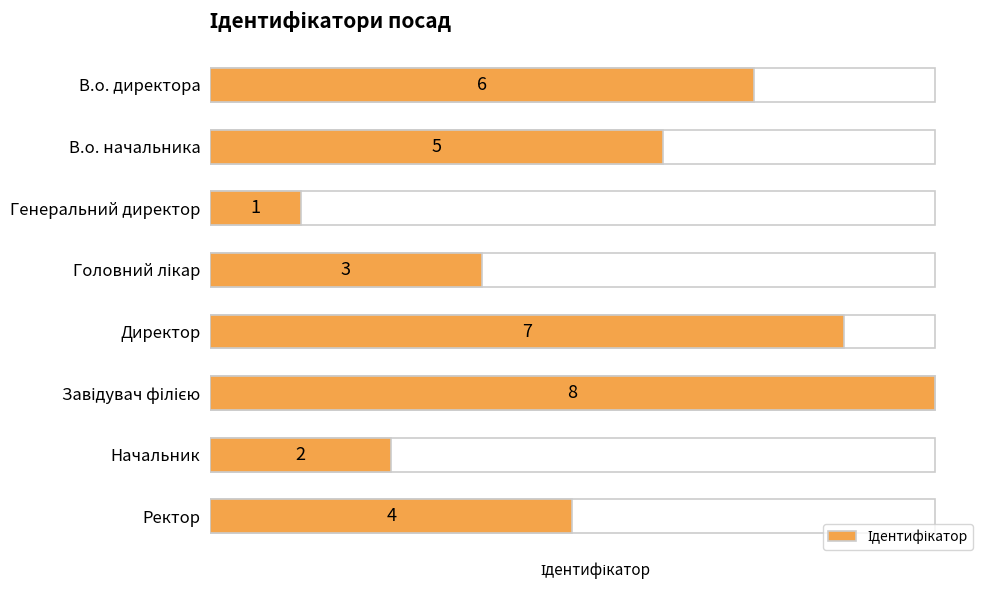

What is the difference between the second highest and minimum values?

6